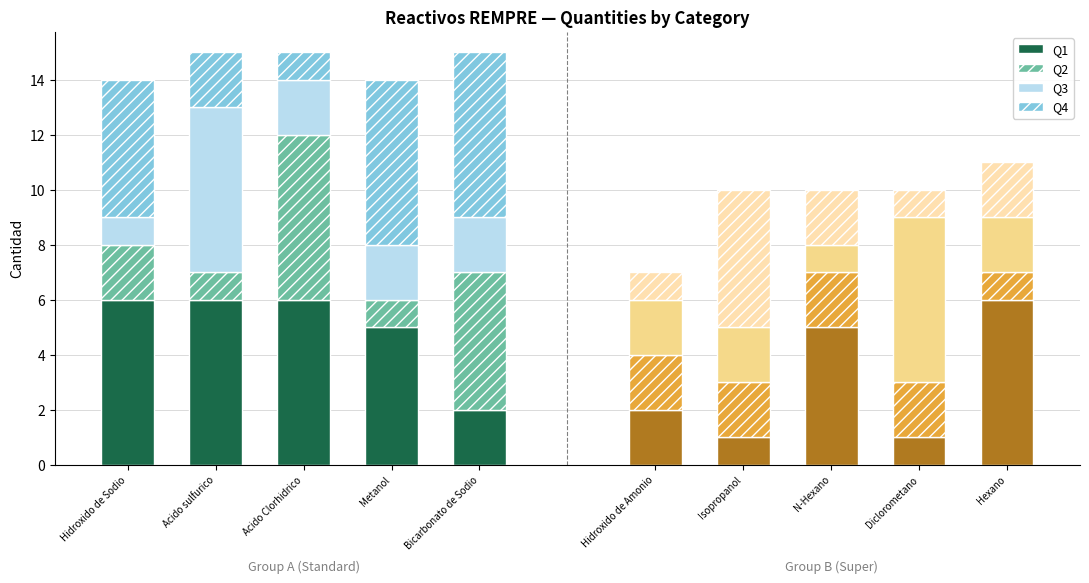

Is the value of Q3 at Acido Clorhidrico greater than the value of Q2 at Hidroxido de Sodio?

No